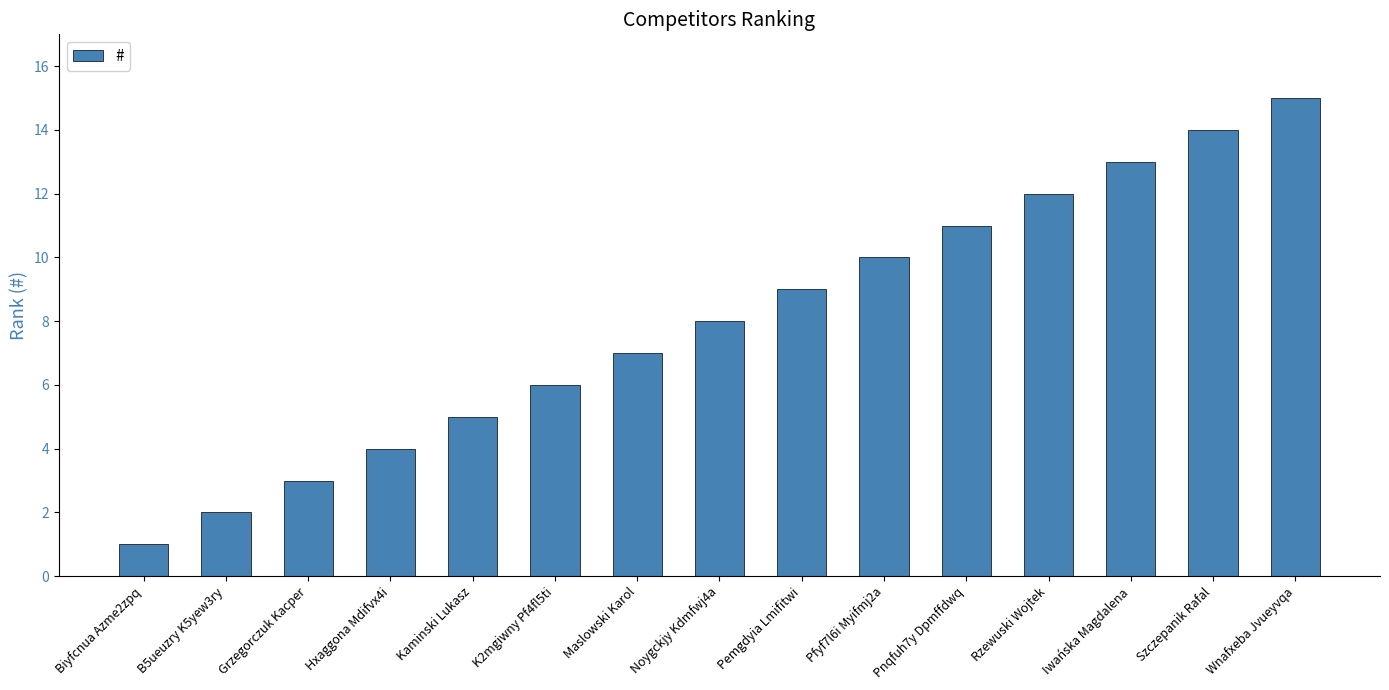

Rank the categories by value from lowest to highest.

Biyfcnua Azme2zpq, B5ueuzry K5yew3ry, Grzegorczuk Kacper, Hxaggona Mdifvx4i, Kaminski Lukasz, K2mgiwny Pf4fl5ti, Maslowski Karol, Noygckjy Kdmfwj4a, Pemgdyia Lmifitwi, Pfyf7l6i Myifmj2a, Pnqfuh7y Dpmffdwq, Rzewuski Wojtek, Iwańska Magdalena, Szczepanik Rafal, Wnafxeba Jvueyvqa